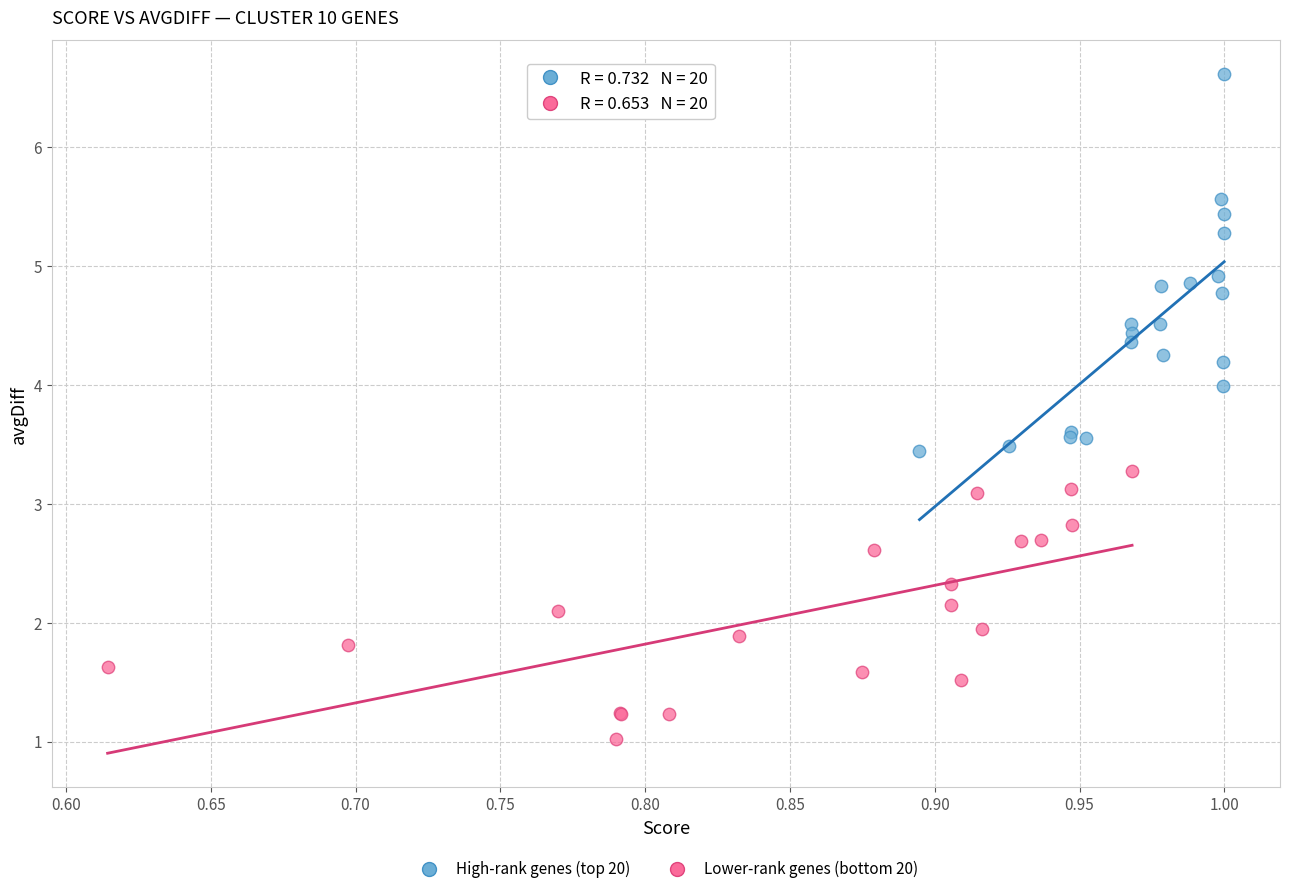

Which series has the largest Y range (max minus min)?

High-rank genes (top 20)